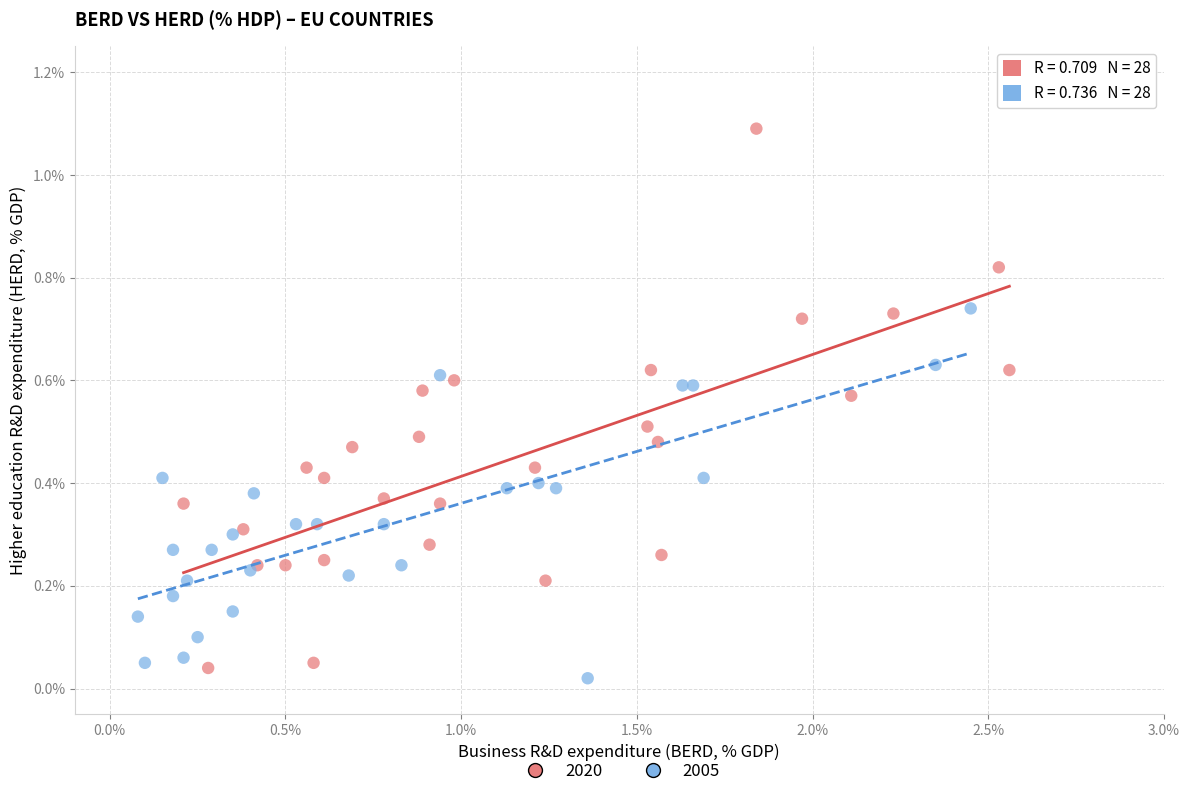

Which series reaches the minimum Y coordinate?

2005